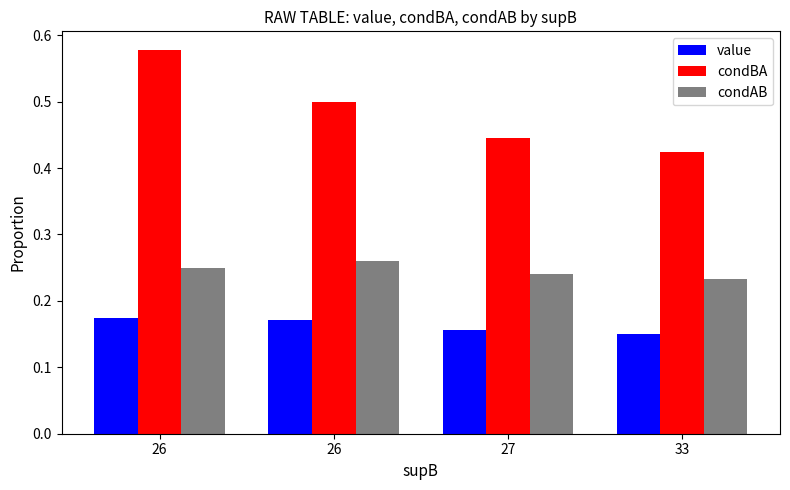

Reading right to left, extract all data points from this chart.

value: 0.2	0.2	0.2	0.2
condBA: 0.4	0.4	0.5	0.6
condAB: 0.2	0.2	0.3	0.2